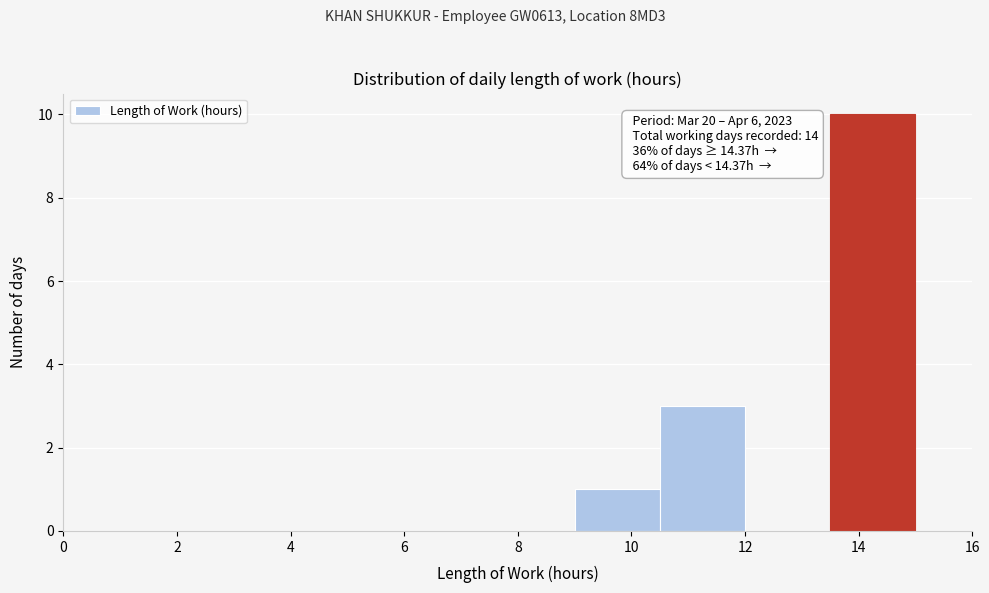

Over which range of the x-axis is the bar tallest?

13.5 to 15.0